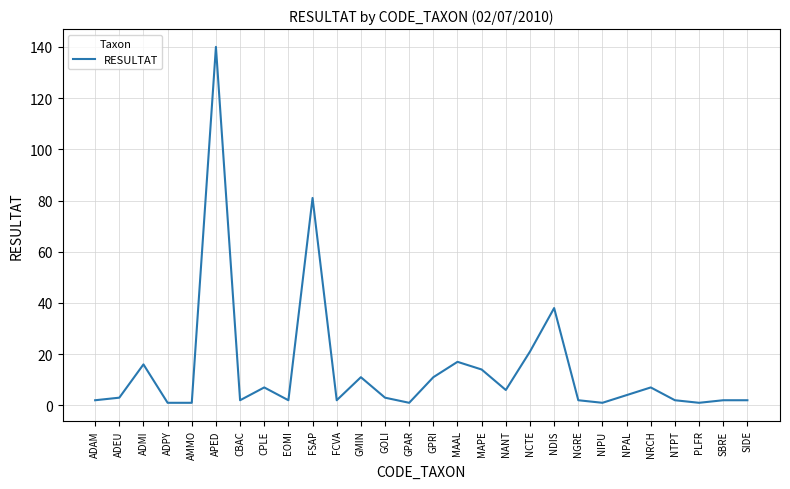

Approximately how many times larger is the value at EOMI compared to ADMI?

0.1